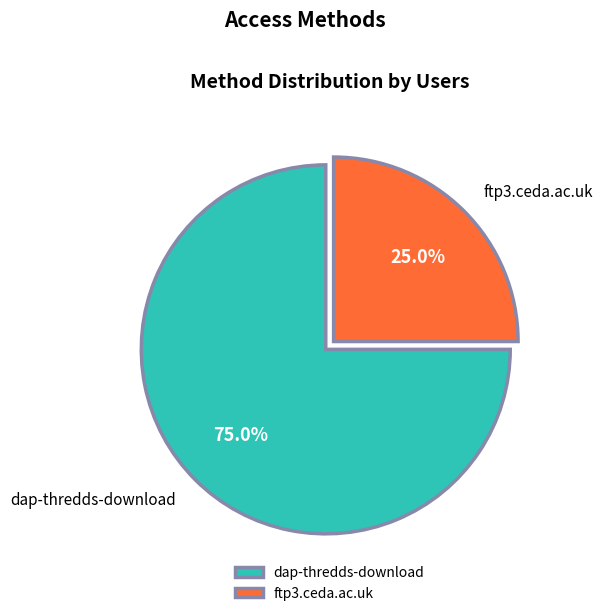

How many segments does this pie chart have?

2